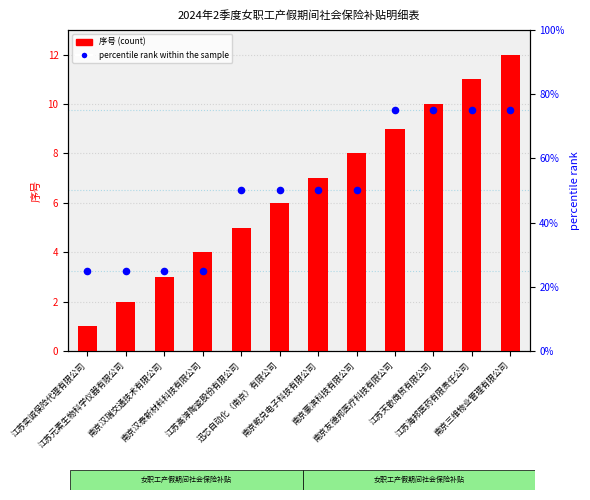

At how many categories does at least one series exceed 29?

8